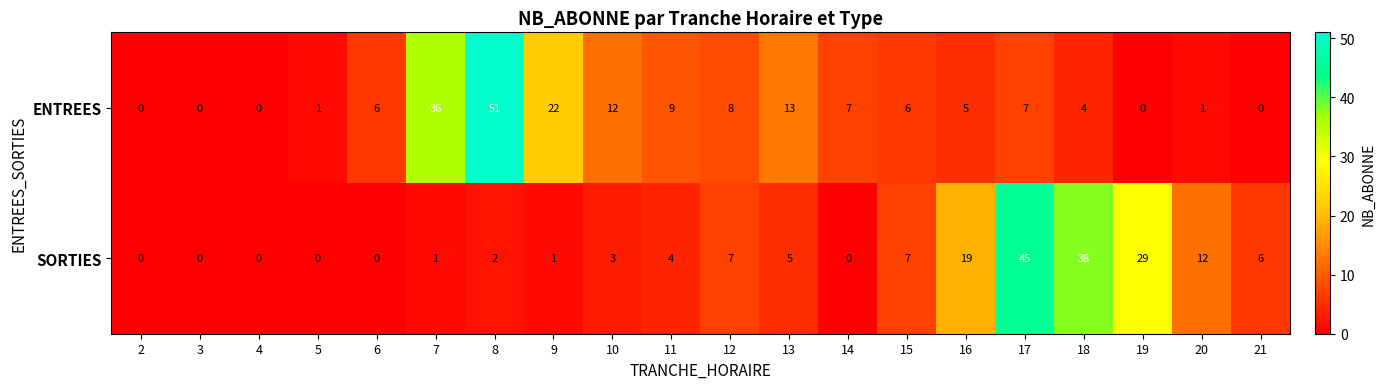

List the series in order of their overall mean, highest first.

ENTREES, SORTIES